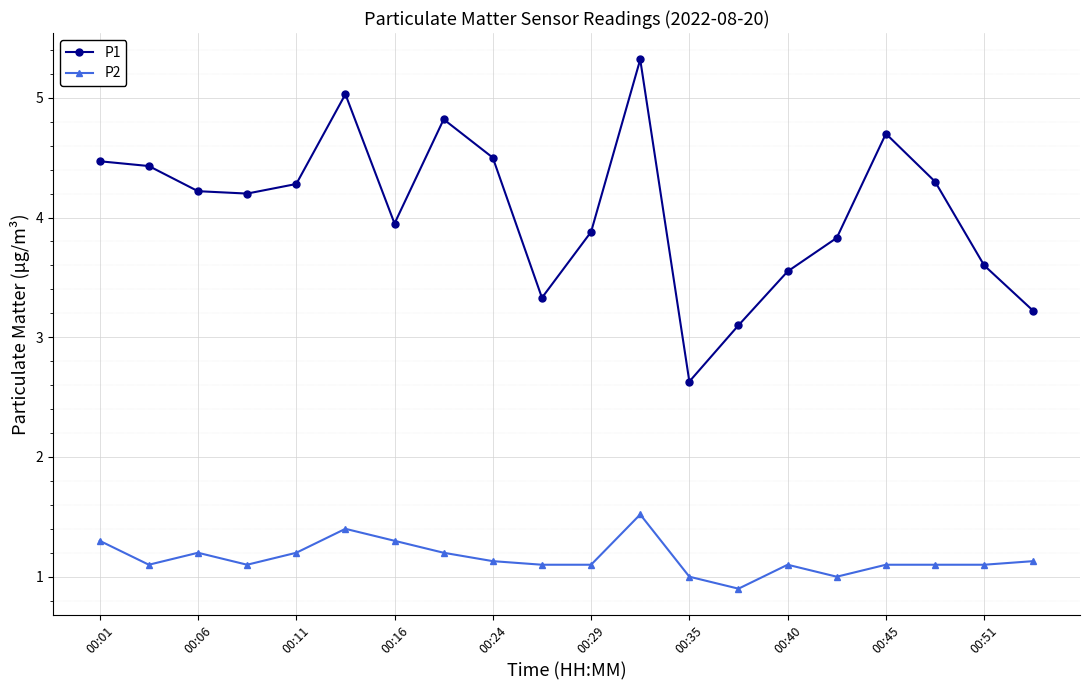

What is the sum of all P2 values?

23.1